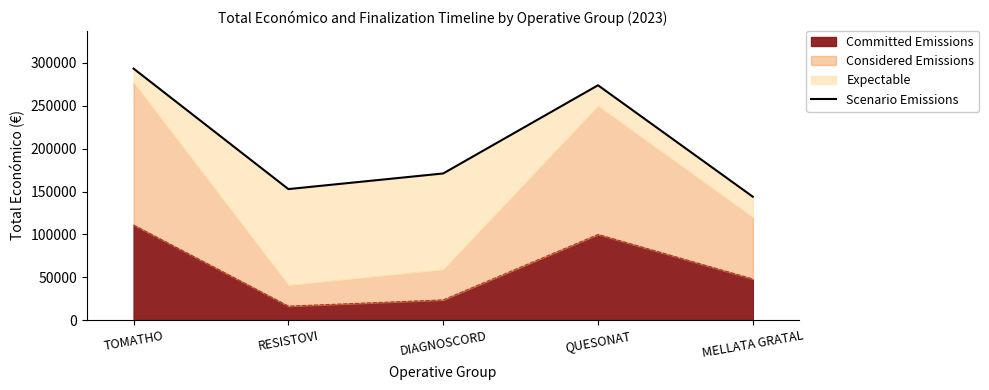

How many categories are shown in the chart?

5